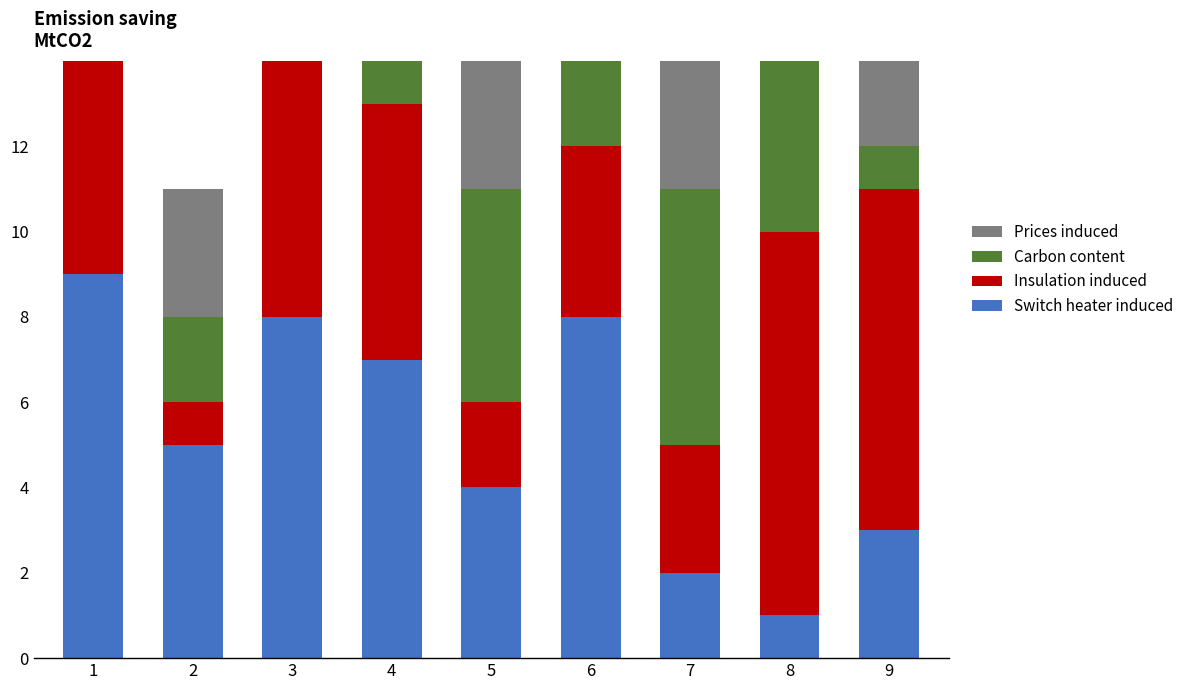

How many bars are there in each group?

4